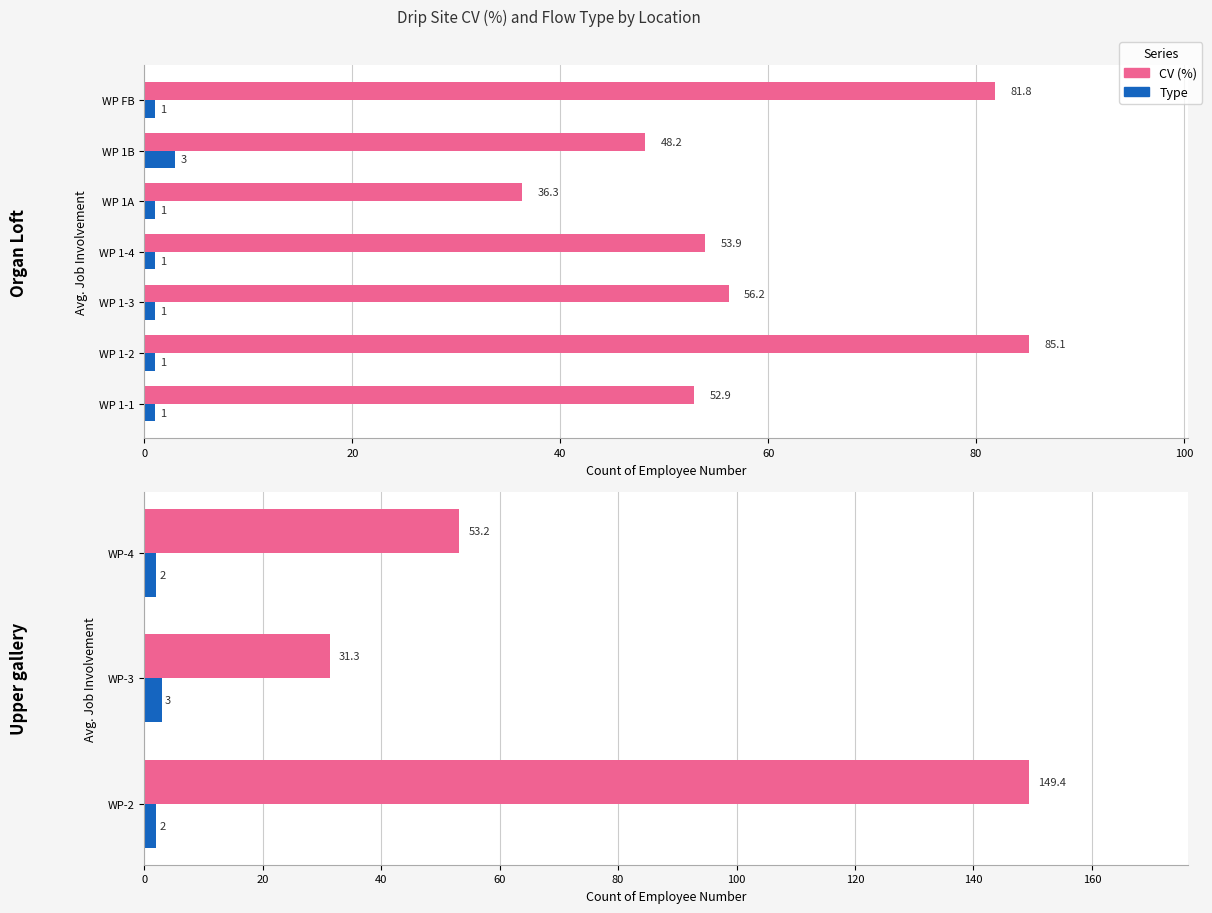

How many bars are there in each group?

2